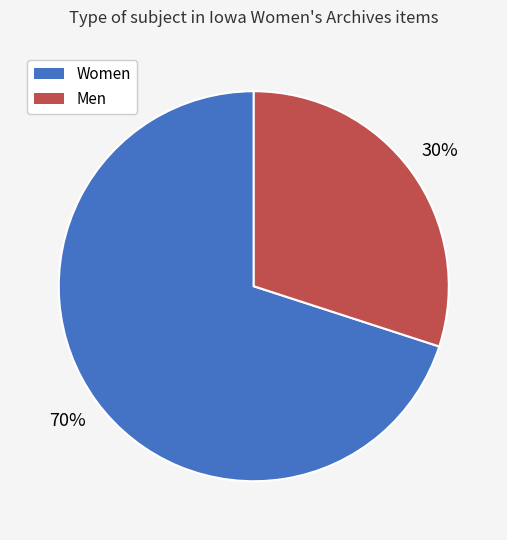

What percentage is the Men slice, to the nearest percent?

30%